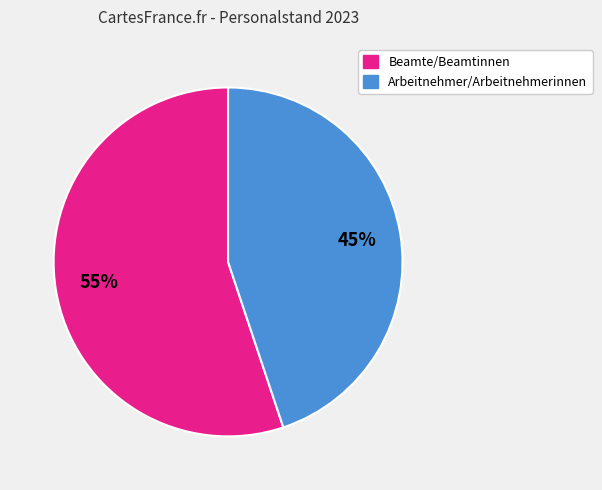

To the nearest percent, what is the difference between the largest and smallest slice percentages?

10%